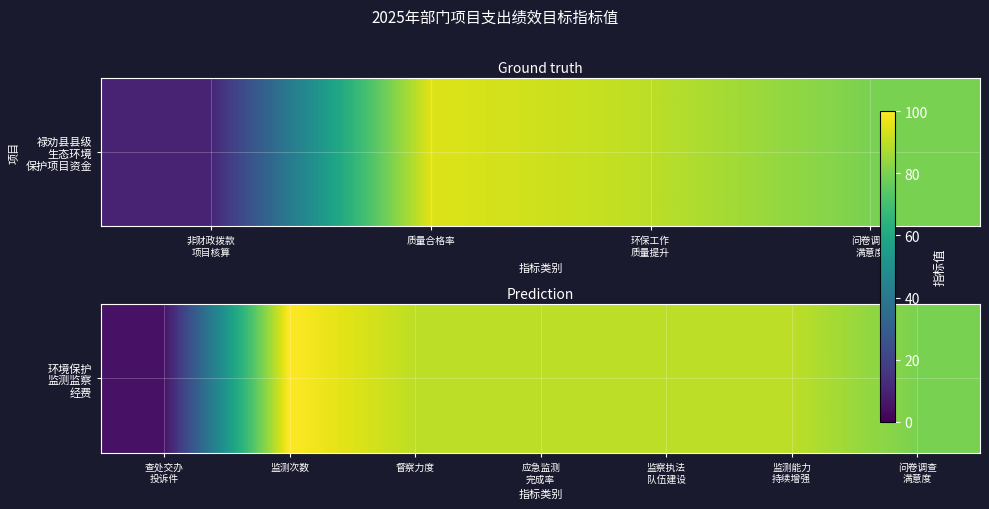

Read the value at 查处交办 投诉件, to the nearest 5.

5